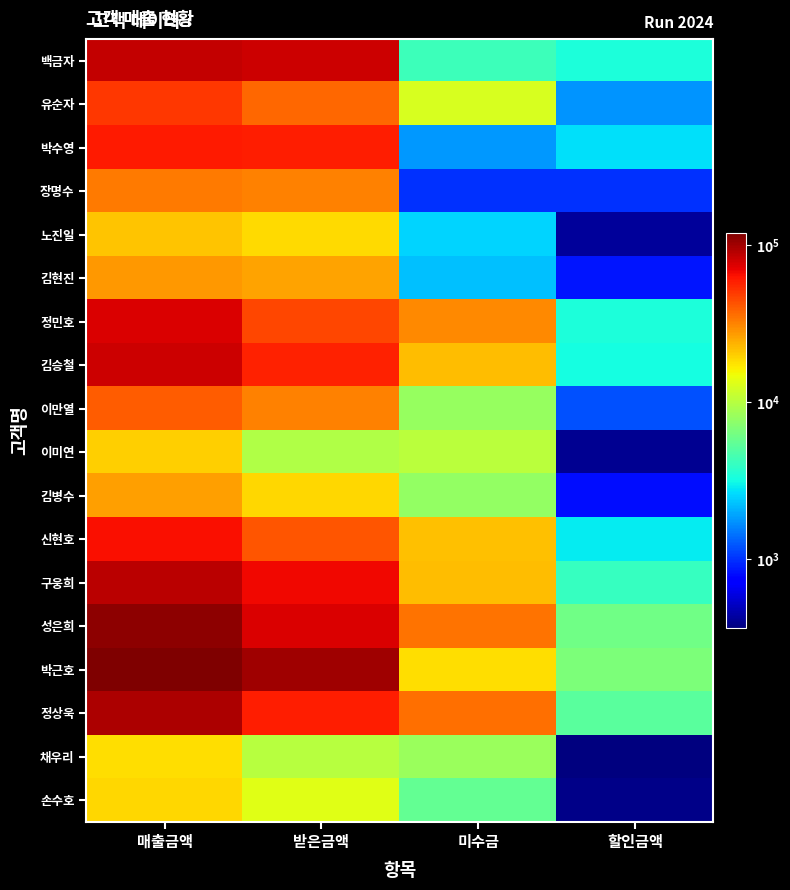

What is the maximum value shown in the chart?

120000